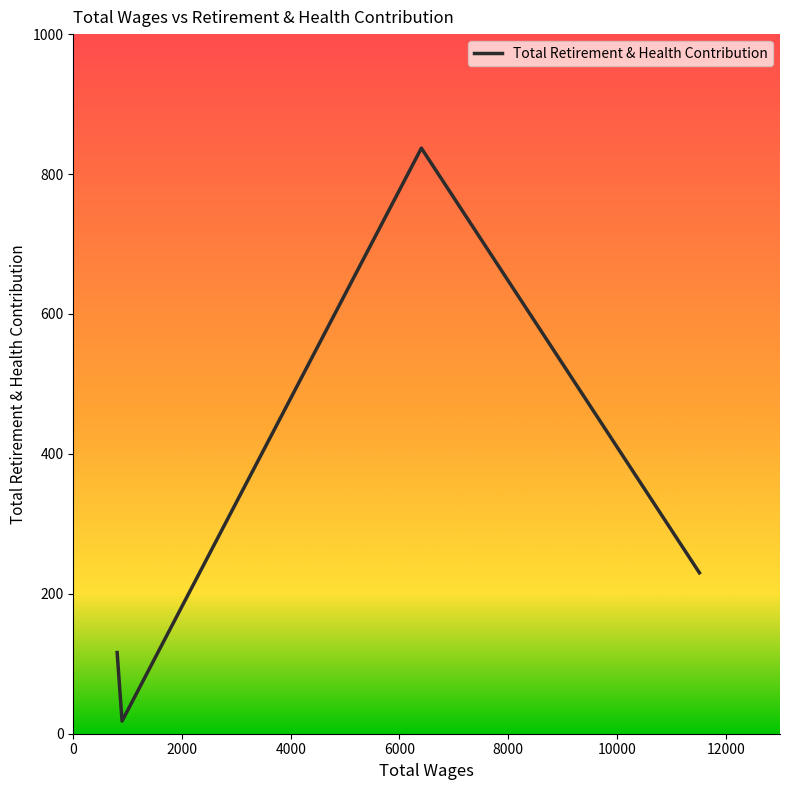

What is the greatest value displayed?

837